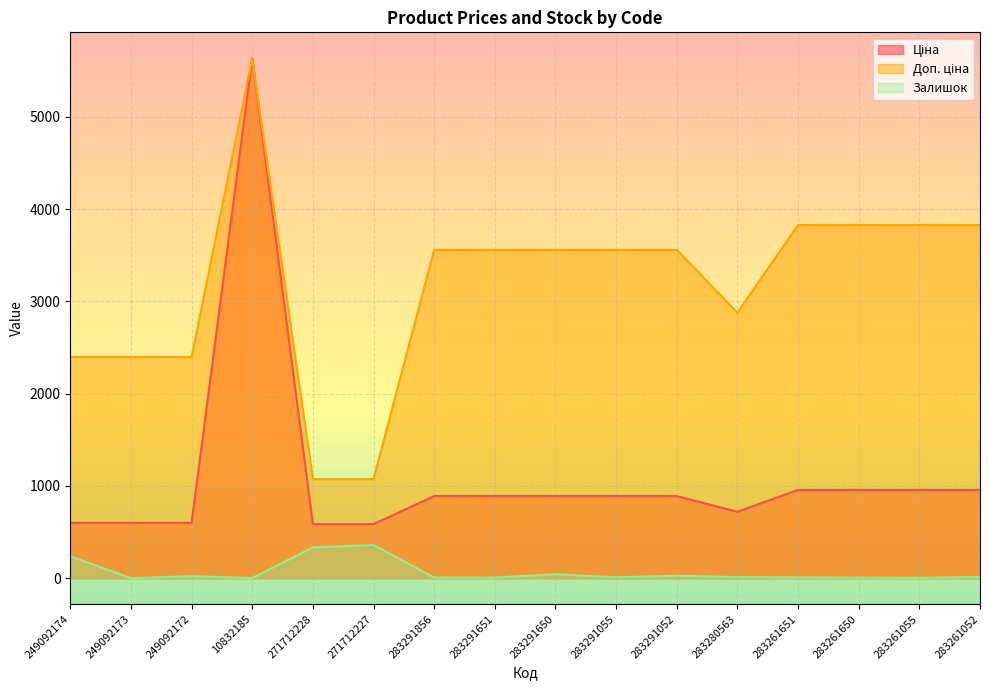

Count the number of categories in the chart.

16